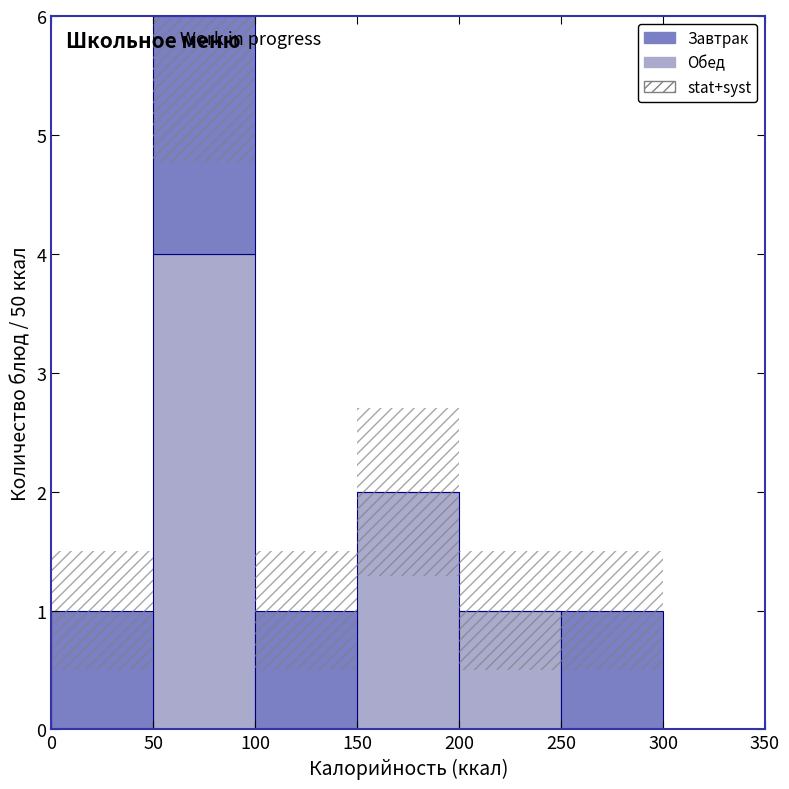

Which range on the x-axis has the tallest stacked bar (by total height)?

50 to 100